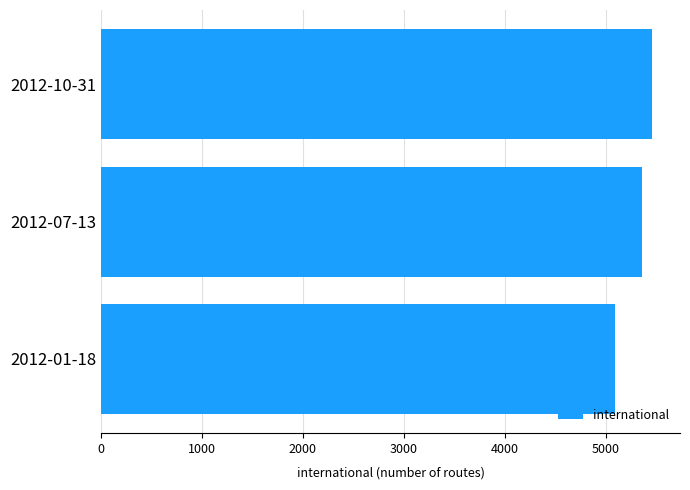

What is the approximate value at 2012-01-18?

5092